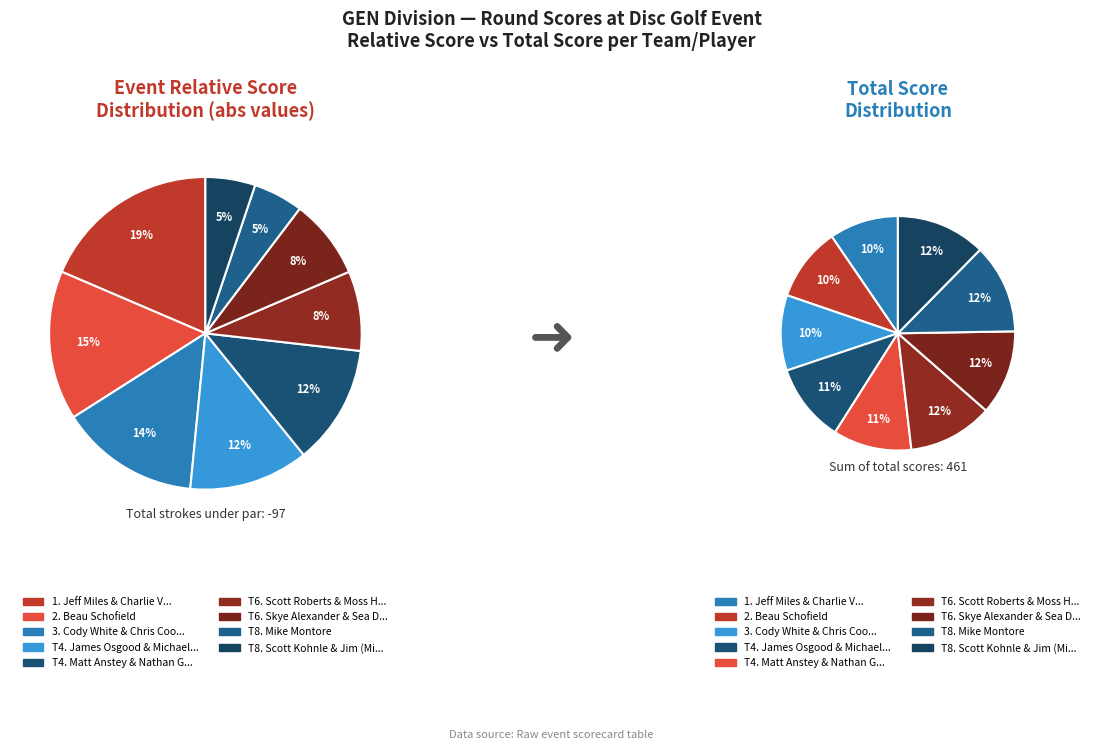

Between Scott Roberts & Moss Hartwell and Beau Schofield, which is larger?

Scott Roberts & Moss Hartwell